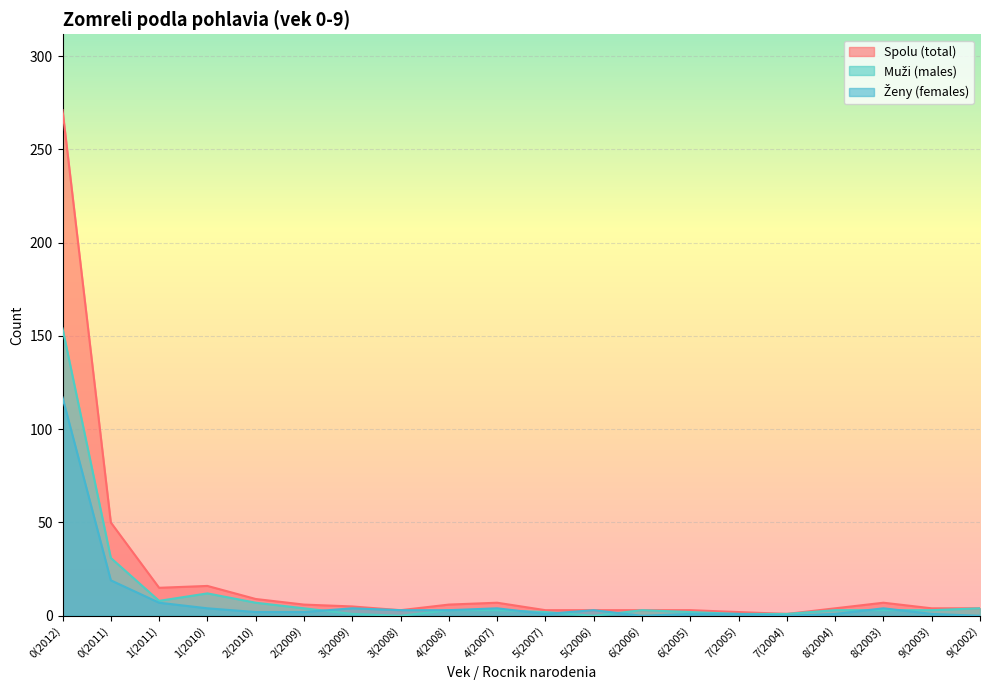

Rank the categories by Ženy (females) value from lowest to highest.

6(2006), 7(2004), 9(2002), 5(2007), 6(2005), 7(2005), 8(2004), 9(2003), 2(2010), 2(2009), 3(2008), 4(2008), 5(2006), 1(2010), 3(2009), 4(2007), 8(2003), 1(2011), 0(2011), 0(2012)